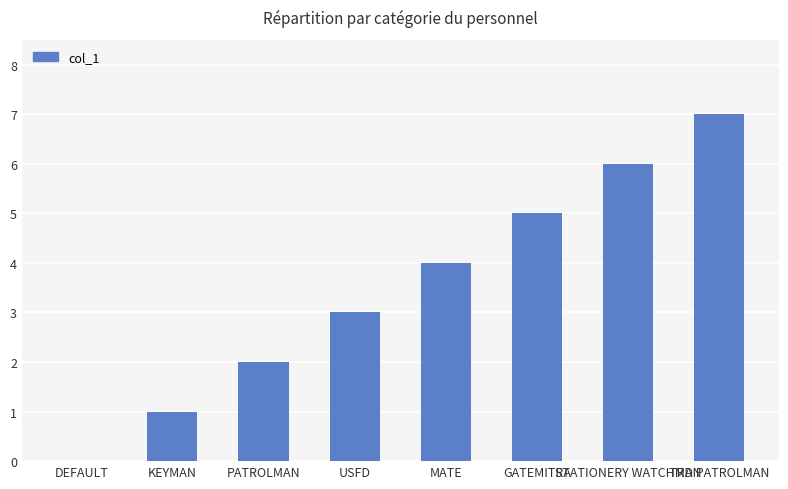

The value at PATROLMAN is 2. True or false?

True